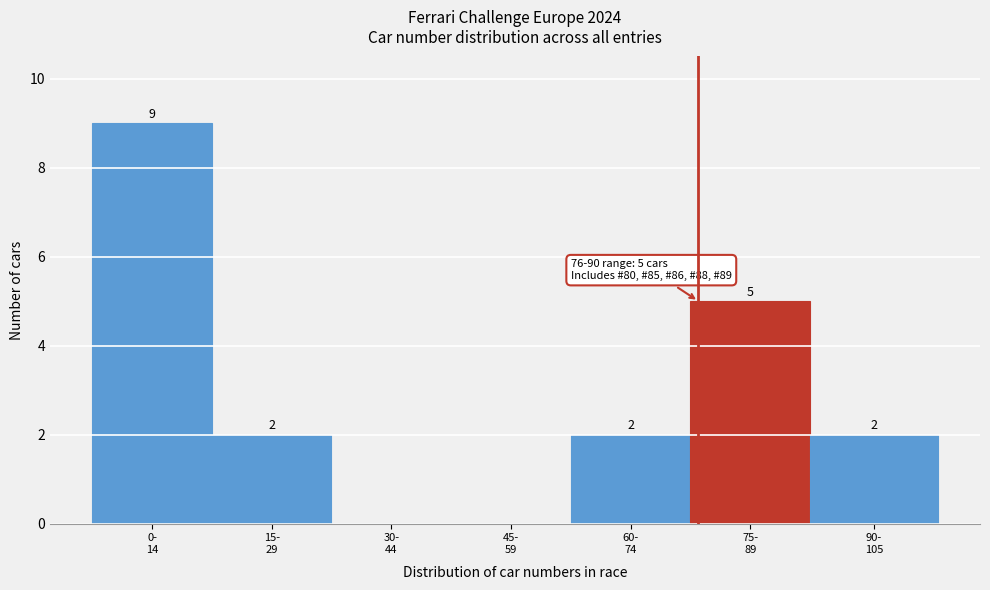

What is the sum of all values?

20